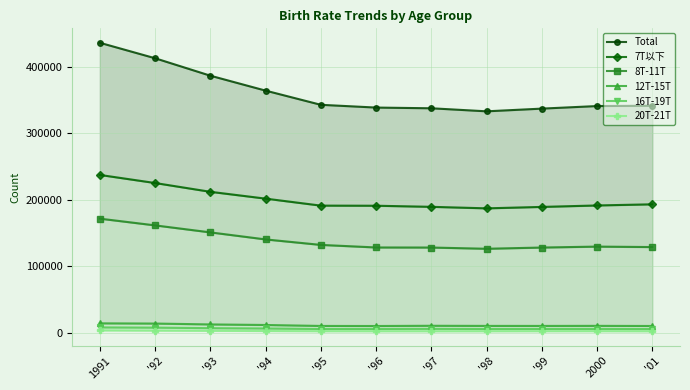

Where is the first local minimum for 16T-19T?

'95